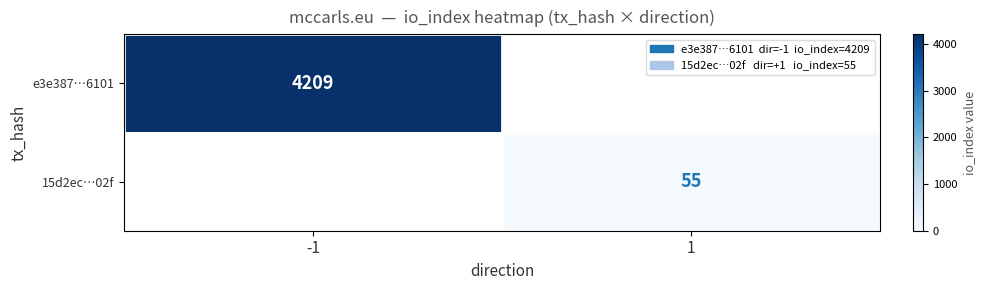

Is the value of e3e387…6101 at -1 greater than the value of 15d2ec…02f at 1?

Yes